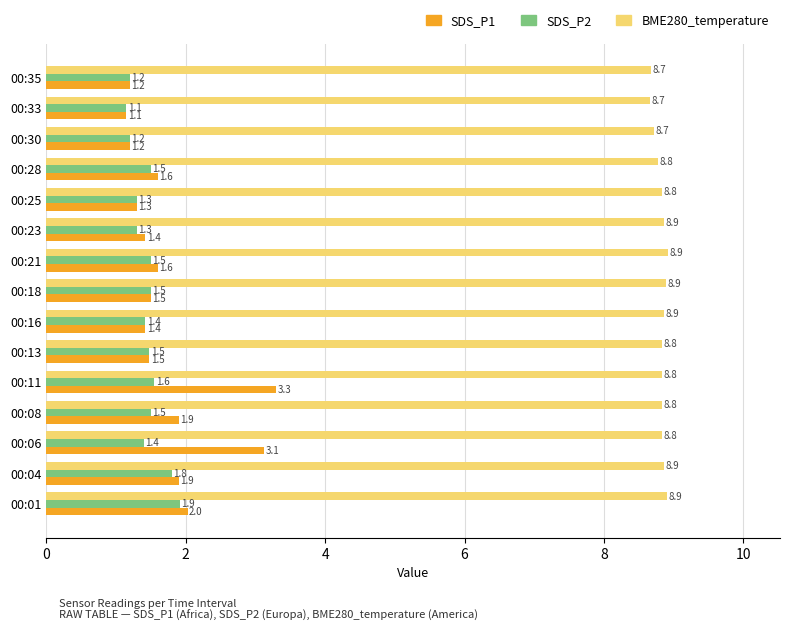

At which label is SDS_P1 closest to 2?

00:01